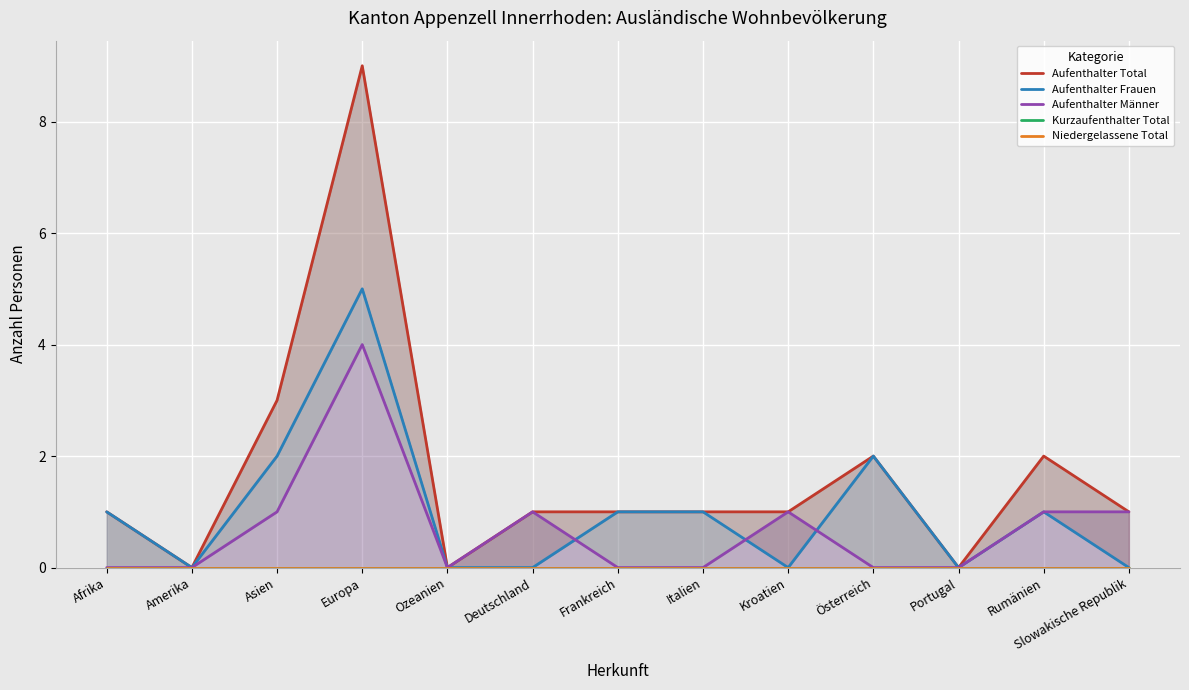

Rank the series at Österreich from lowest to highest value.

Aufenthalter Männer, Kurzaufenthalter Total, Niedergelassene Total, Aufenthalter Total, Aufenthalter Frauen